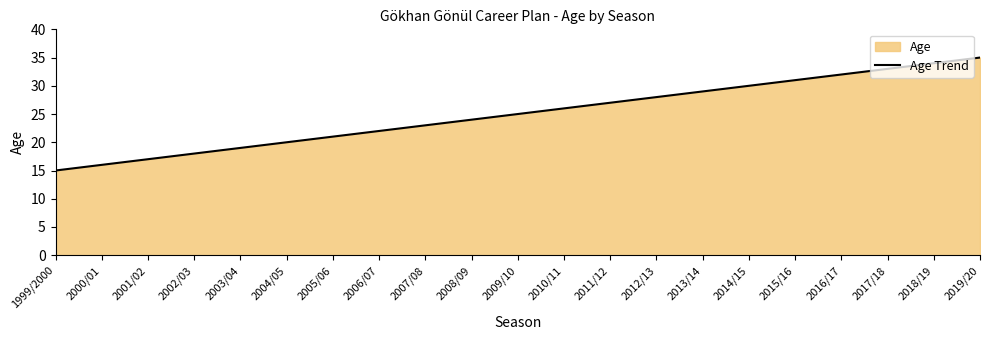

True or false: the data has more than 2 interior local peaks.

False